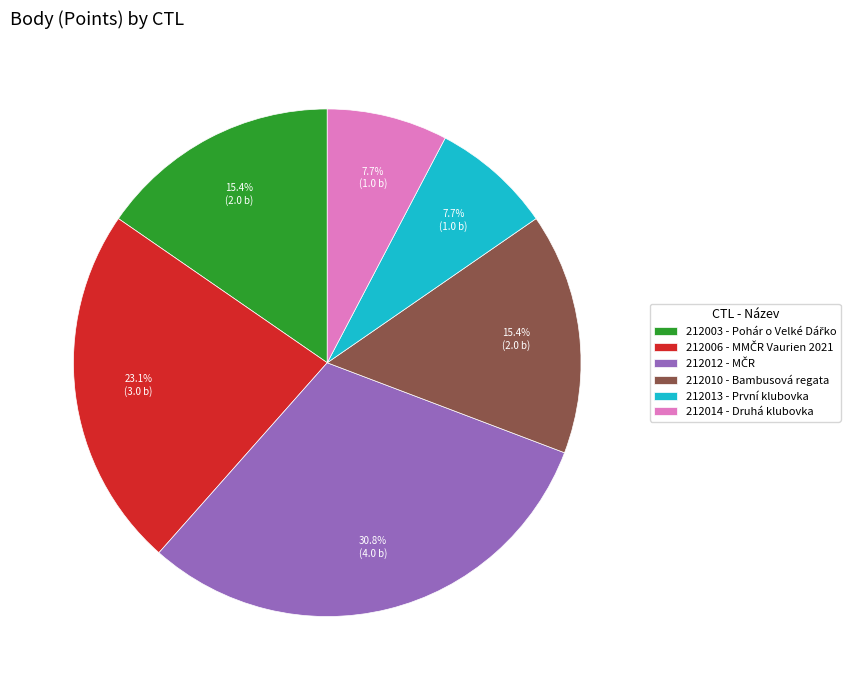

Combined, what portion of the pie is 212012 and 212006?

53.8%